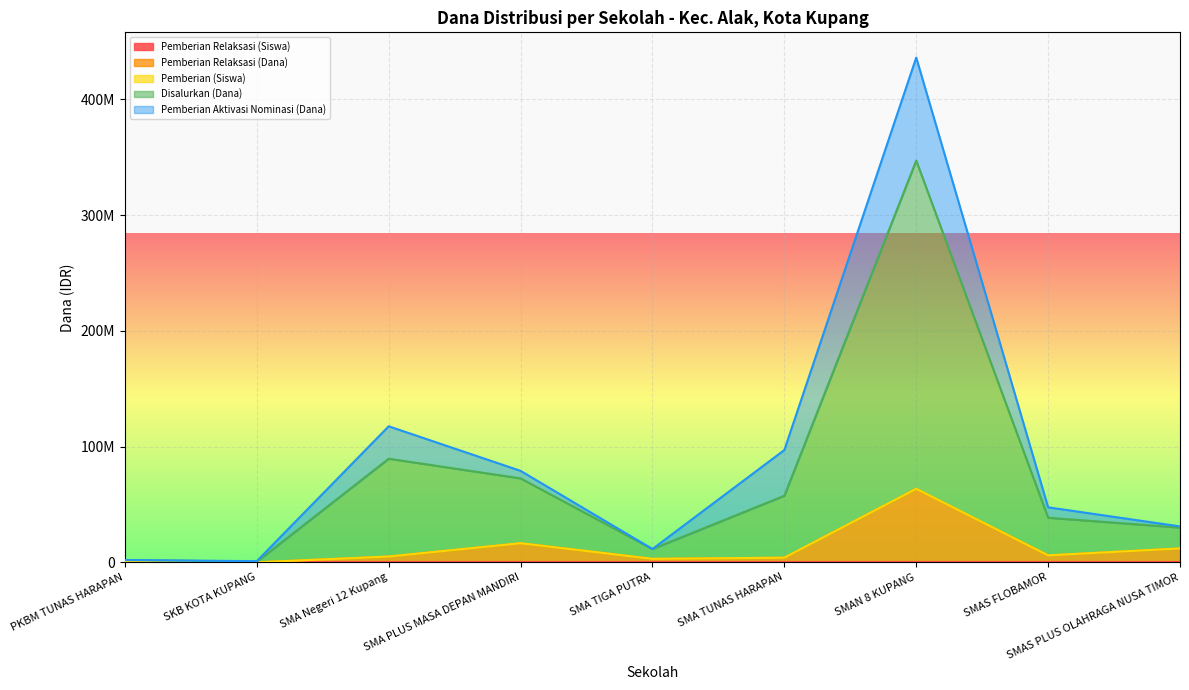

At which label does Pemberian Relaksasi (Dana) reach its minimum?

SKB KOTA KUPANG